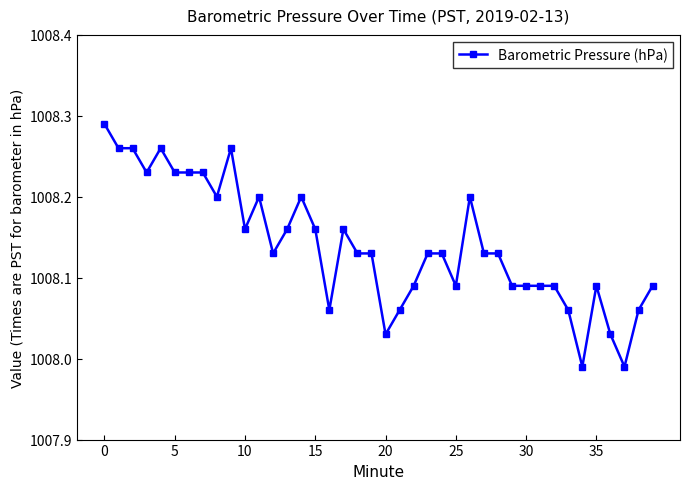

What is the difference between the maximum and minimum values?

0.3